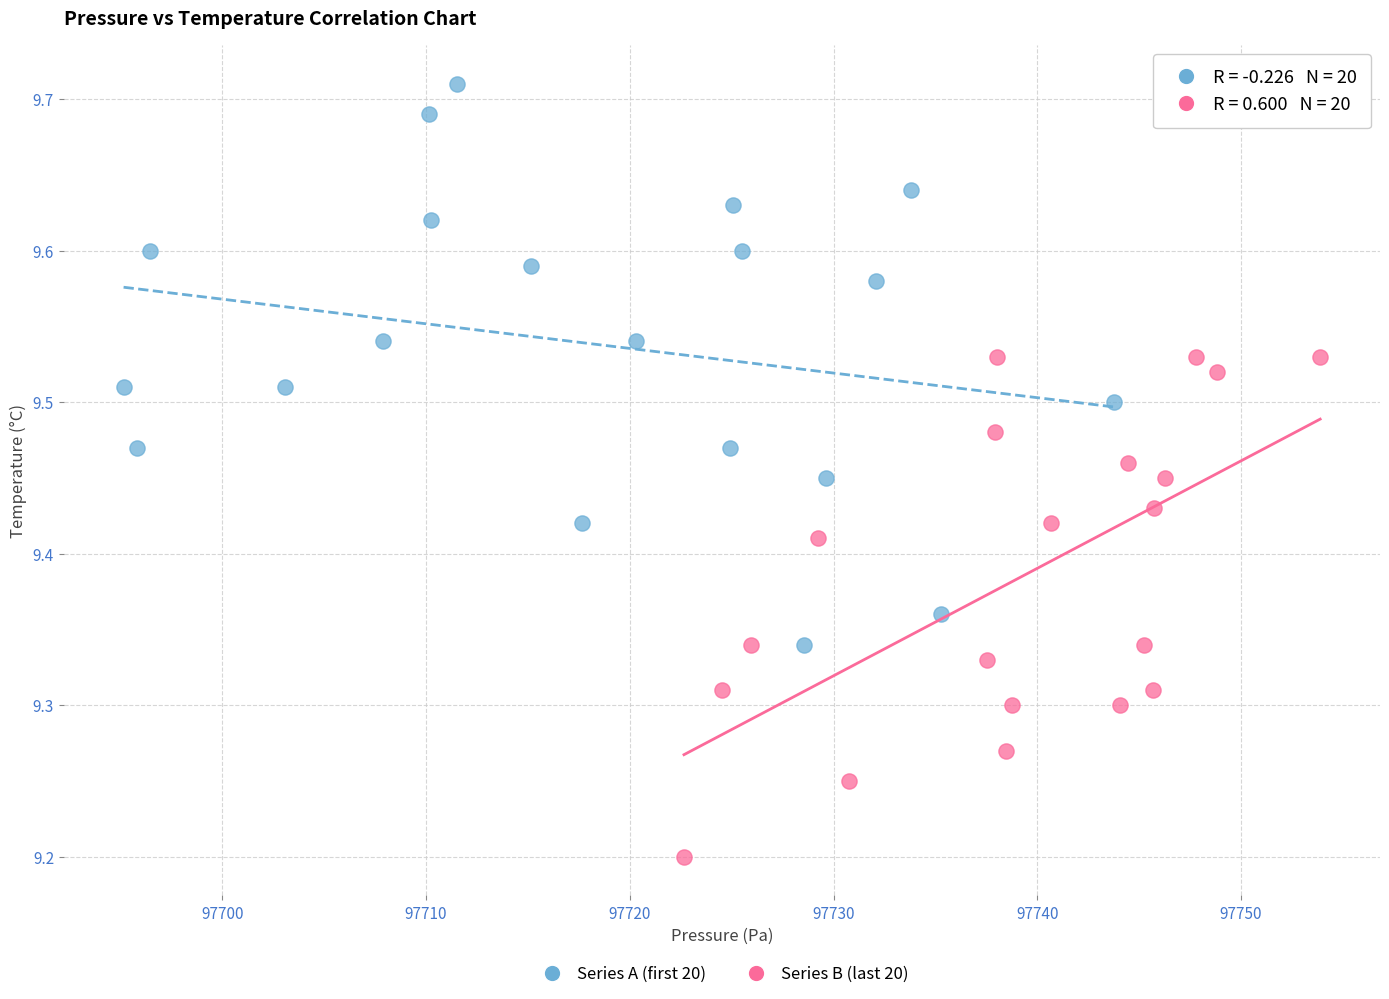

Which series contains the highest Y value?

Series A (first 20)